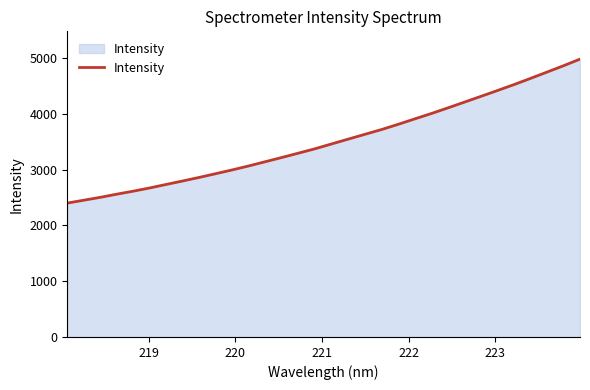

Does the chart have visible grid lines?

No